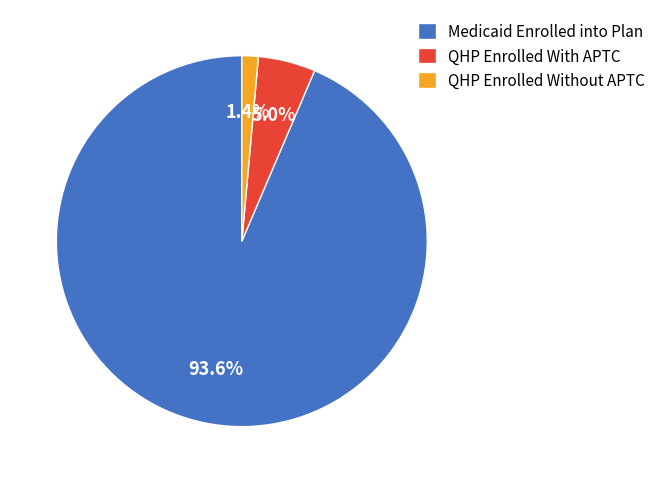

Rank the categories by value from highest to lowest.

Medicaid Enrolled into Plan, QHP Enrolled With APTC, QHP Enrolled Without APTC